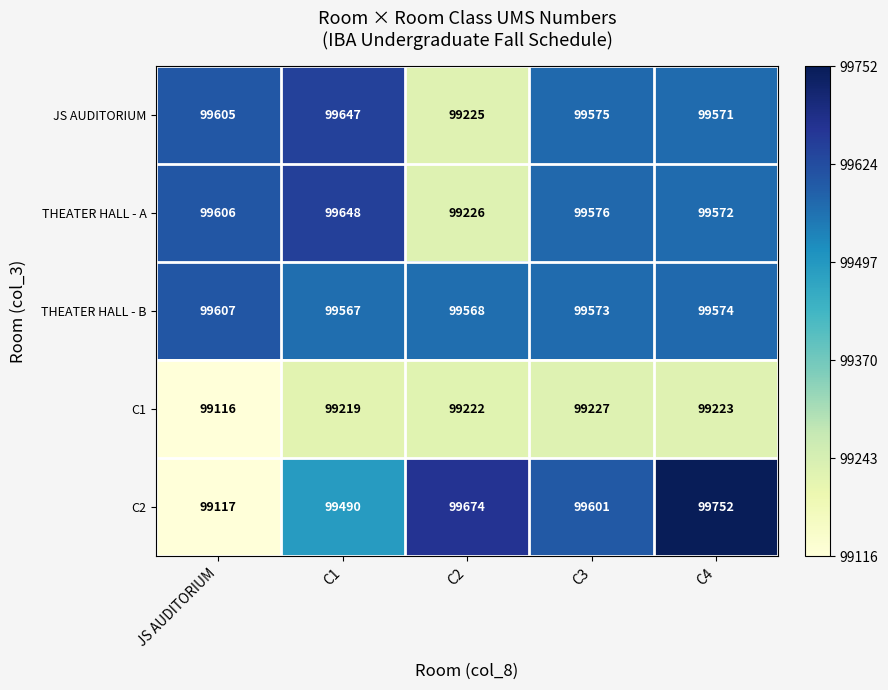

Reading left to right, list all the values displayed in this chart.

JS AUDITORIUM: 99605	99647	99225	99575	99571
THEATER HALL - A: 99606	99648	99226	99576	99572
THEATER HALL - B: 99607	99567	99568	99573	99574
C1: 99116	99219	99222	99227	99223
C2: 99117	99490	99674	99601	99752